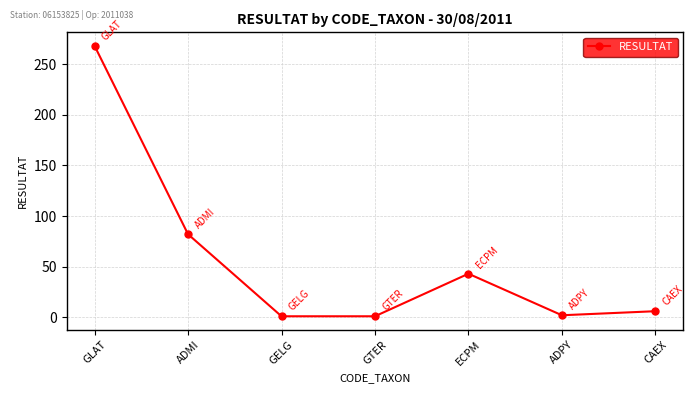

What is the difference between the maximum and minimum values?

267